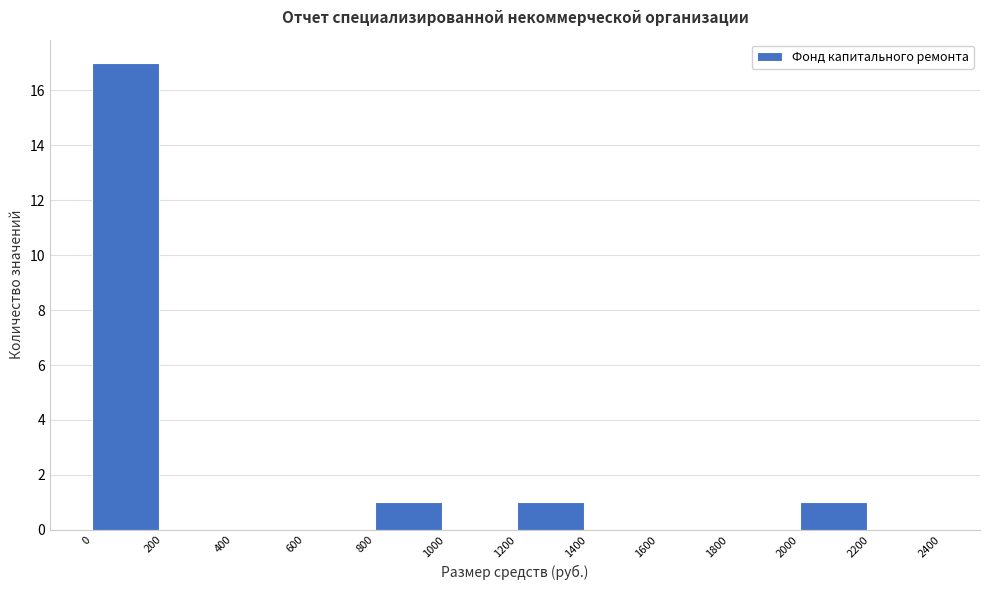

Over which range of the x-axis is the bar tallest?

0 to 200